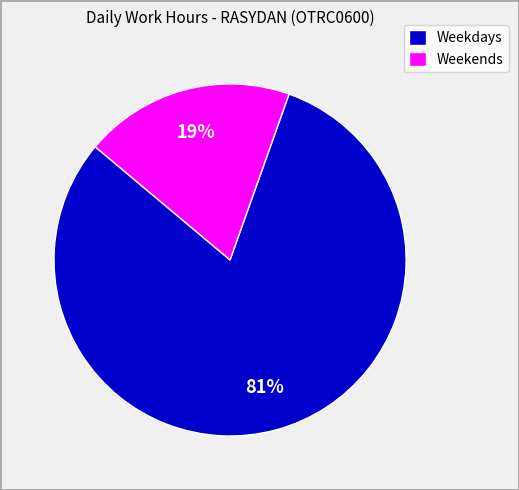

Which category has the biggest portion of the pie?

Weekdays